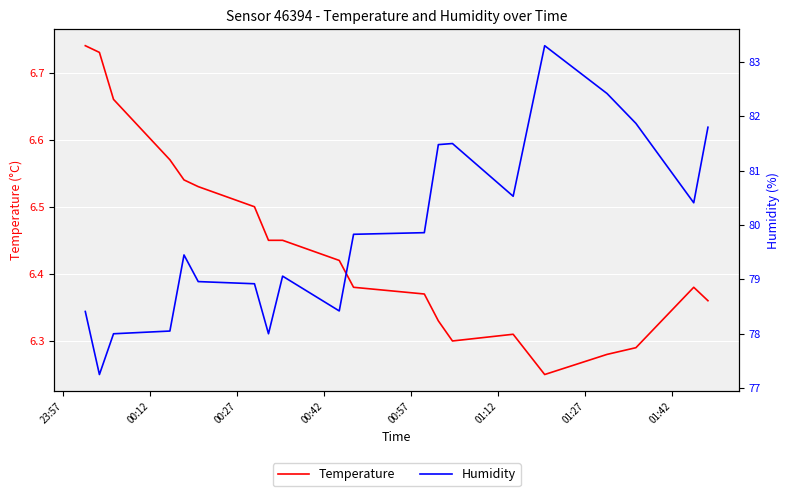

True or false: Humidity and Temperature cross at least once.

False